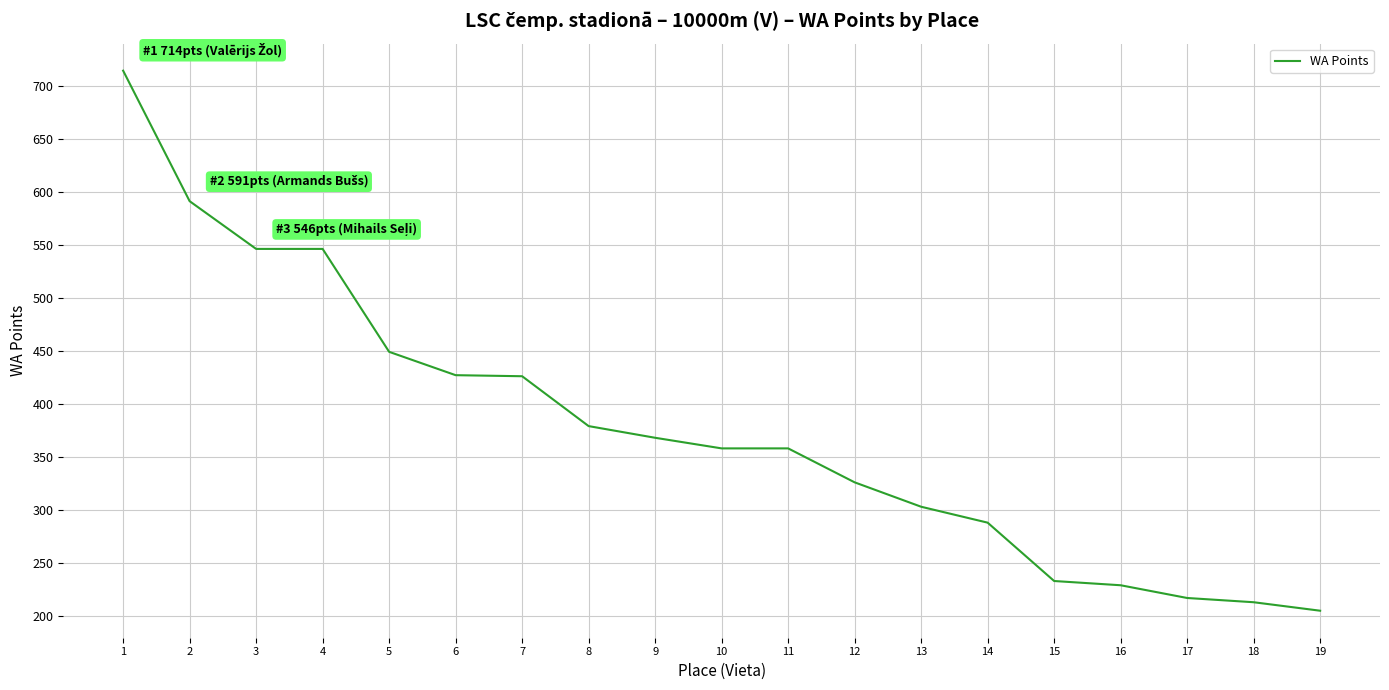

What is the approximate value at 15, to the nearest 50?

250